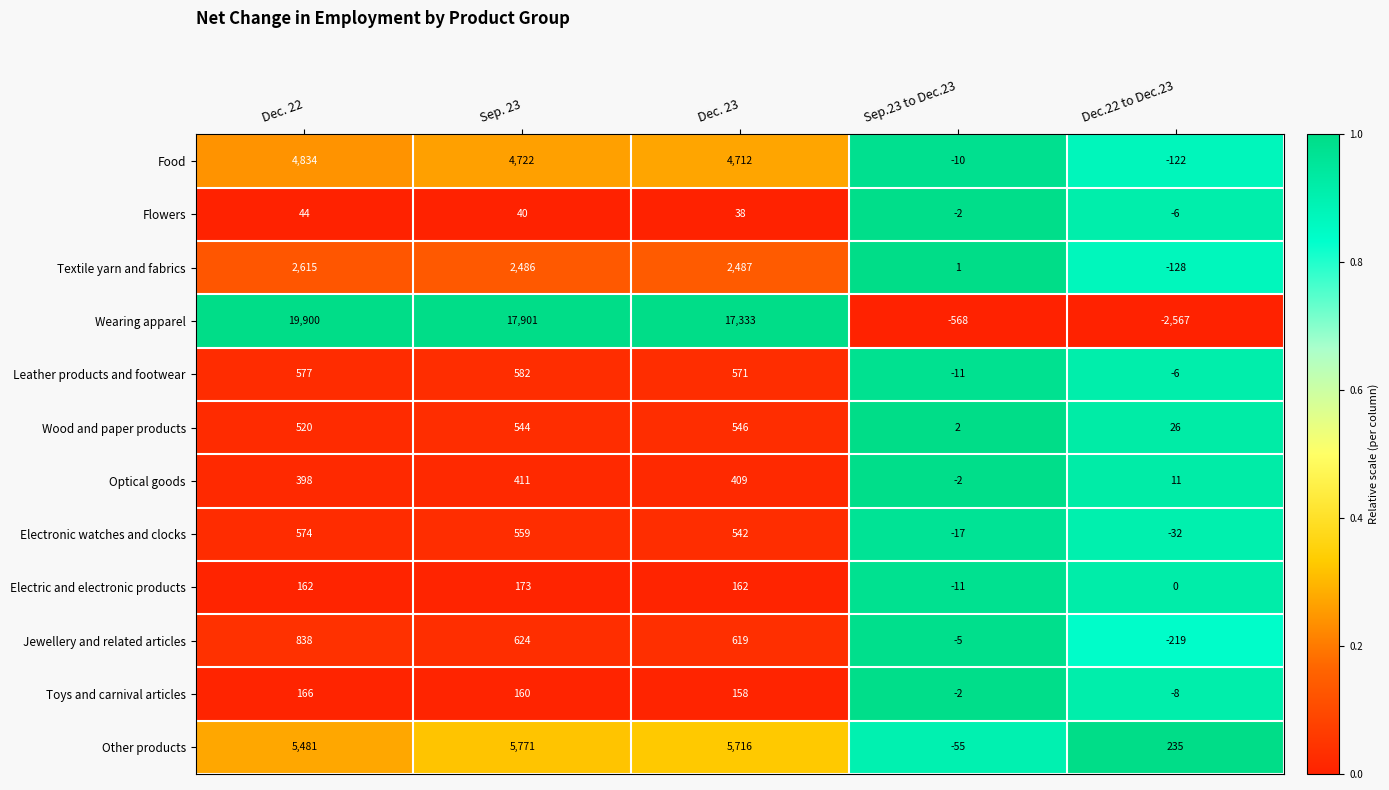

What is the difference between the Wood and paper products values at Dec.22 to Dec.23 and Dec. 23?

520